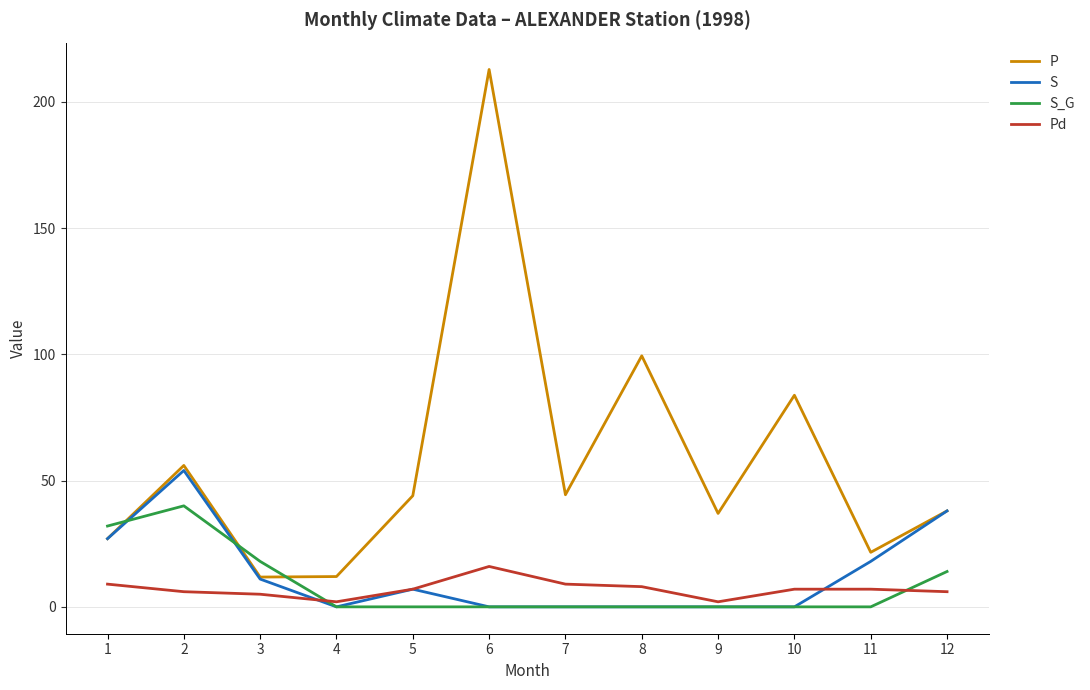

What is the difference between the highest and lowest values at 12?

32.0